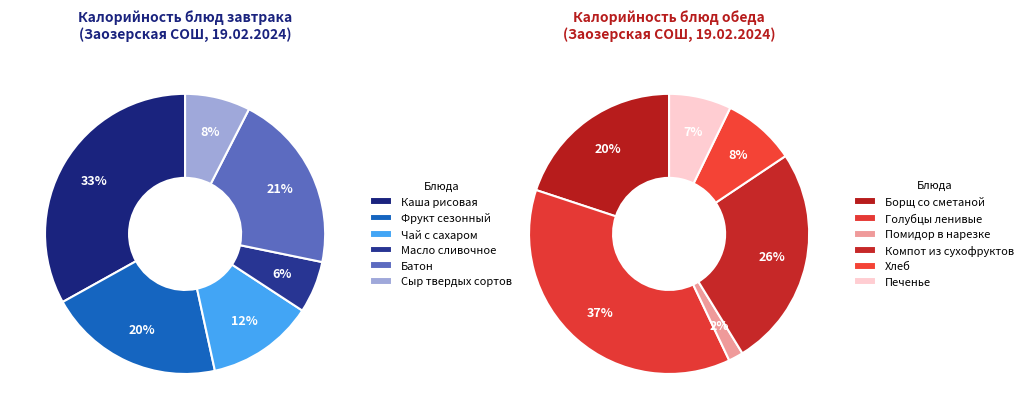

What is the change in value from Фрукт сезонный to Масло сливочное?

-67.7